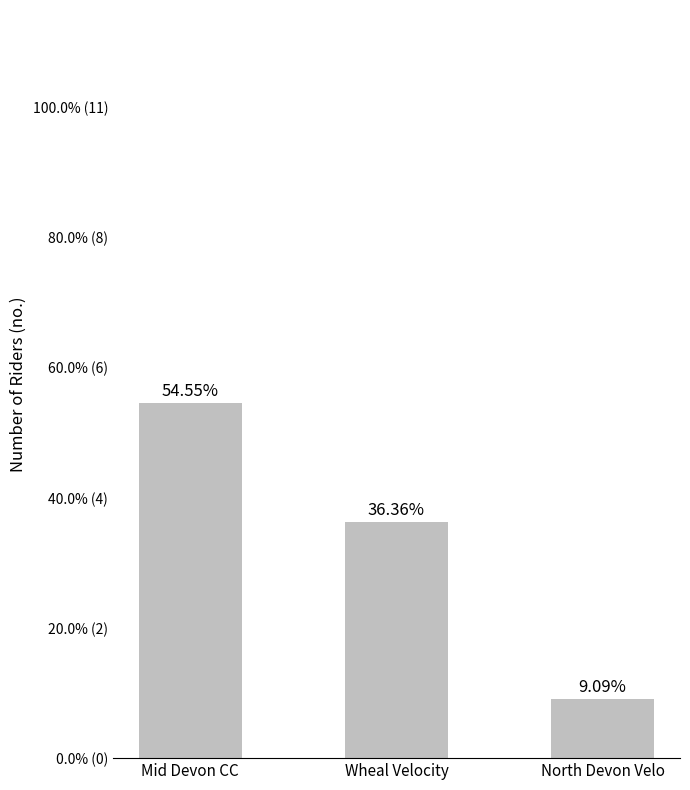

The value at North Devon Velo is 1. True or false?

True